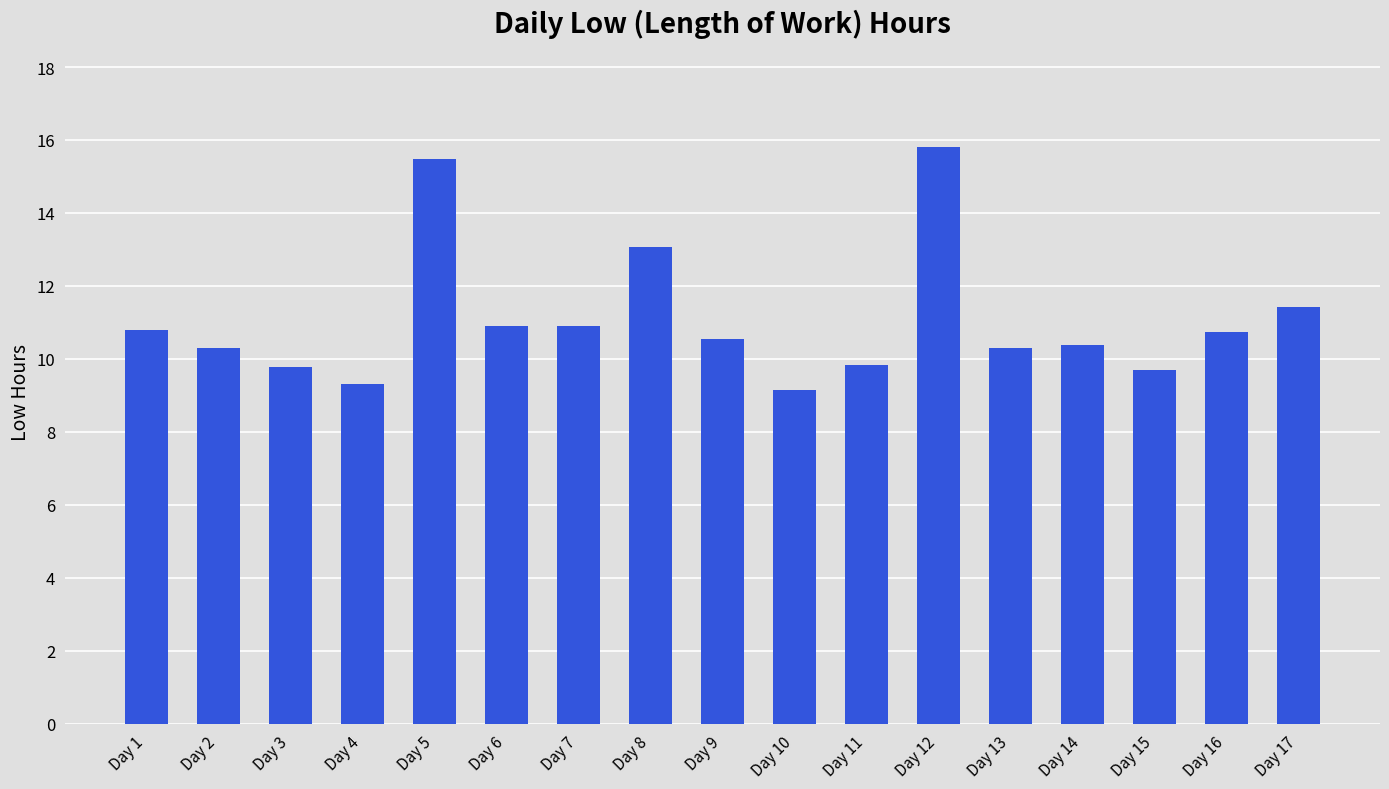

Approximately how many times larger is the value at Day 10 compared to Day 12?

0.6